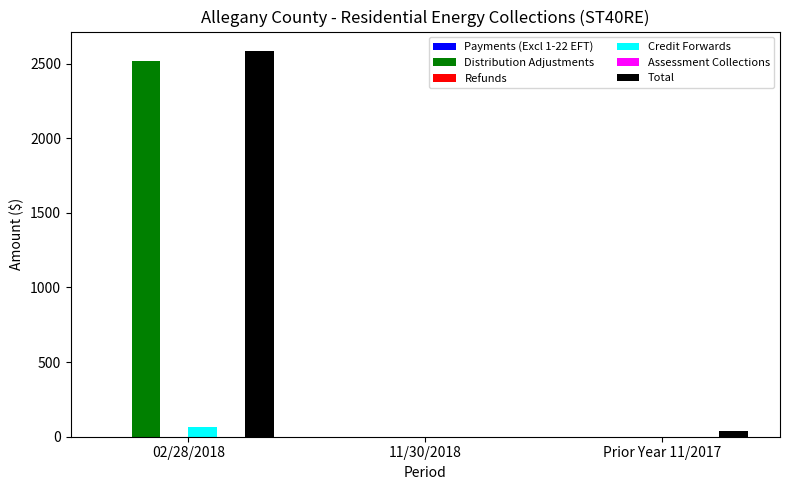

Which series has the largest total across all categories?

Total